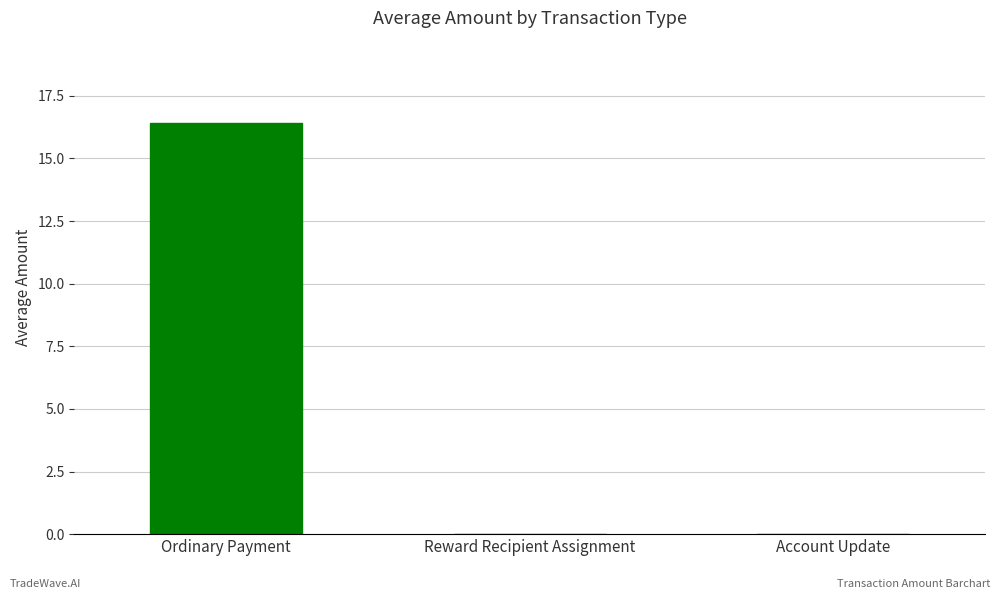

How many distinct data groups are displayed?

1